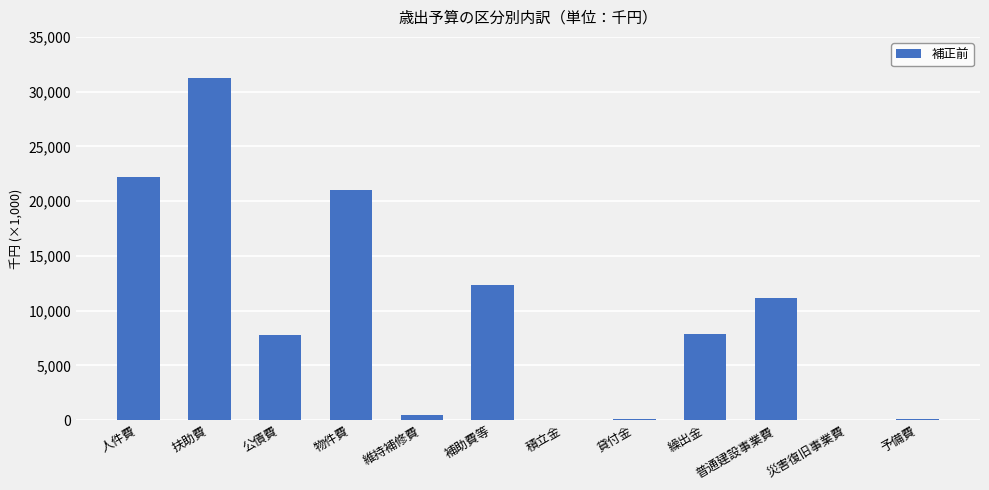

List the labels in order of value, smallest first.

災害復旧事業費, 積立金, 予備費, 貸付金, 維持補修費, 公債費, 繰出金, 普通建設事業費, 補助費等, 物件費, 人件費, 扶助費